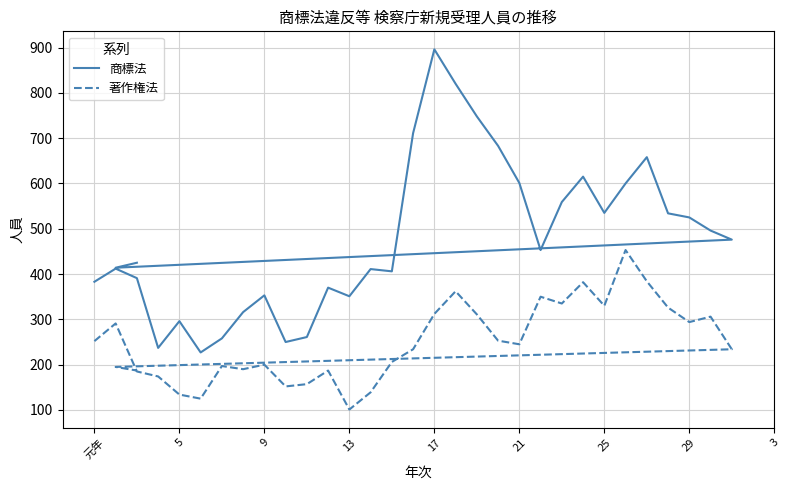

How many data points in 著作権法 are less than 234?

15